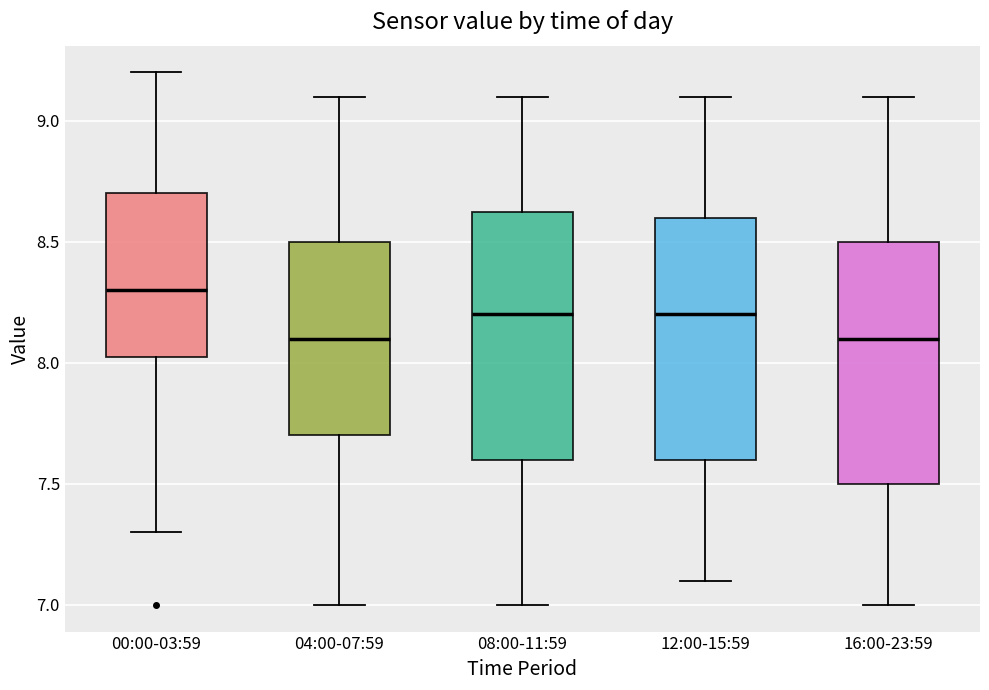

Reading left to right, transcribe this box plot: for each box, give where its median line is, the range the box spans, and where its two whiskers end, as read against the y-axis. The values are not printed on the chart, so give them approximately, as read against the axis.

00:00-03:59: median 8.30, box 8.05 to 8.70, whiskers 7.30 to 9.20
04:00-07:59: median 8.10, box 7.70 to 8.50, whiskers 7.00 to 9.10
08:00-11:59: median 8.20, box 7.60 to 8.65, whiskers 7.00 to 9.10
12:00-15:59: median 8.20, box 7.60 to 8.60, whiskers 7.10 to 9.10
16:00-23:59: median 8.10, box 7.50 to 8.50, whiskers 7.00 to 9.10